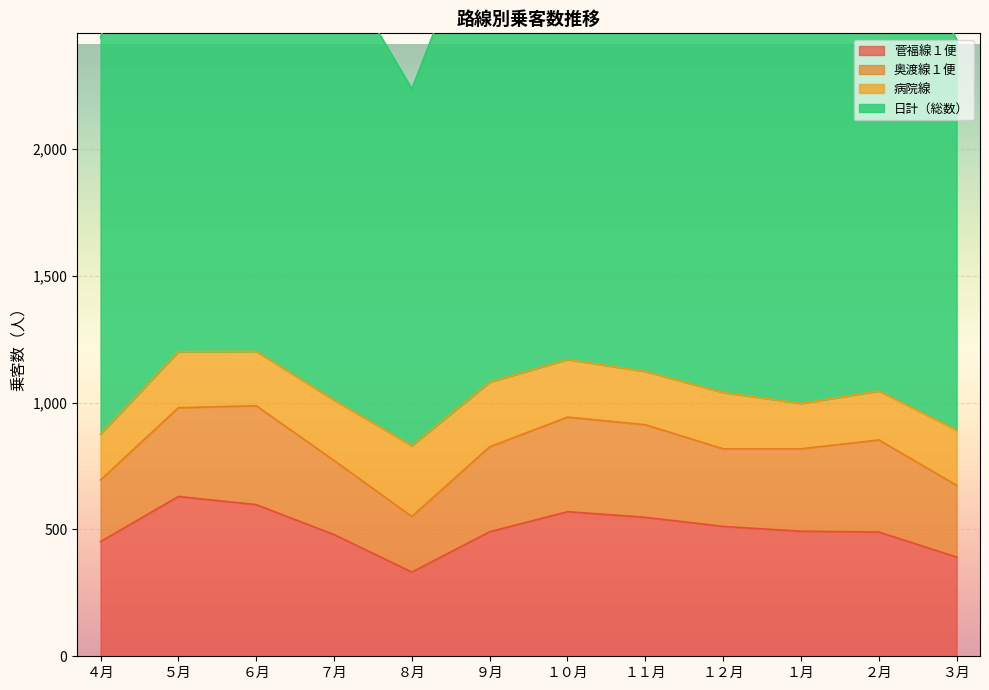

How many interior local valleys does the 菅福線１便 series have?

1